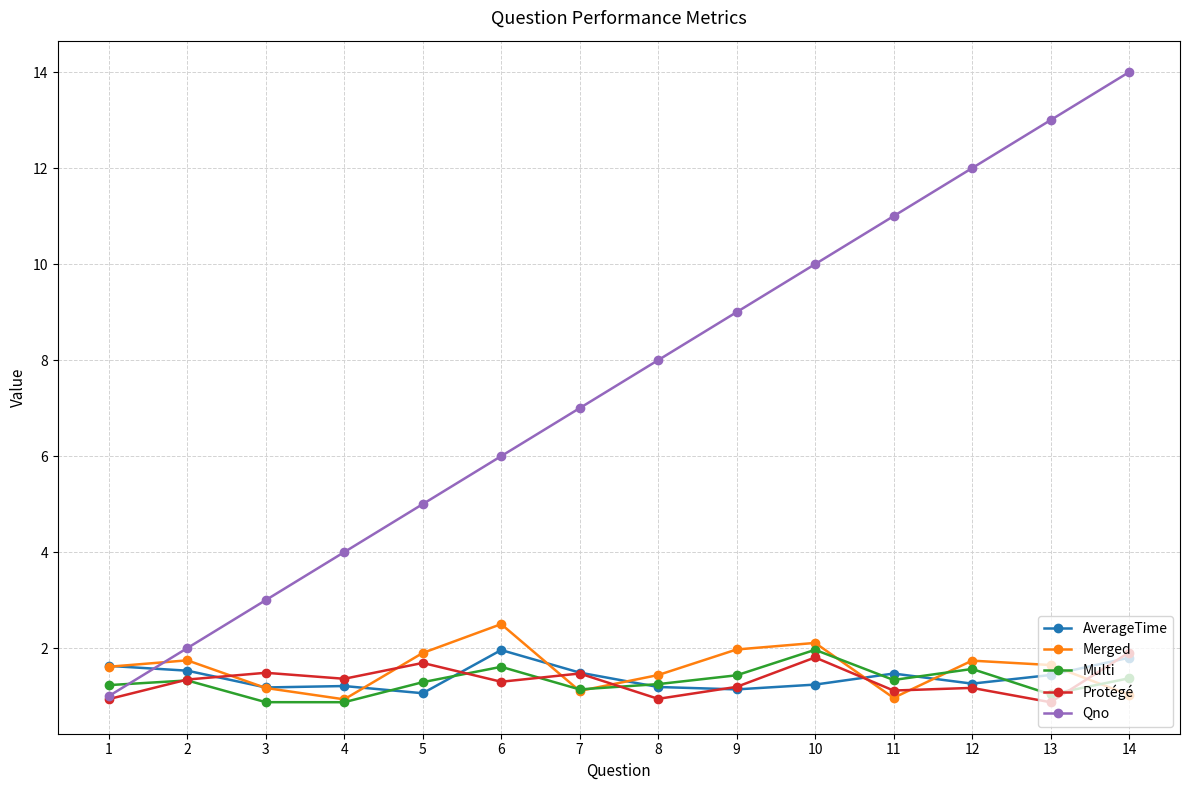

After their last crossing, which series has the higher values: Qno or Merged?

Qno